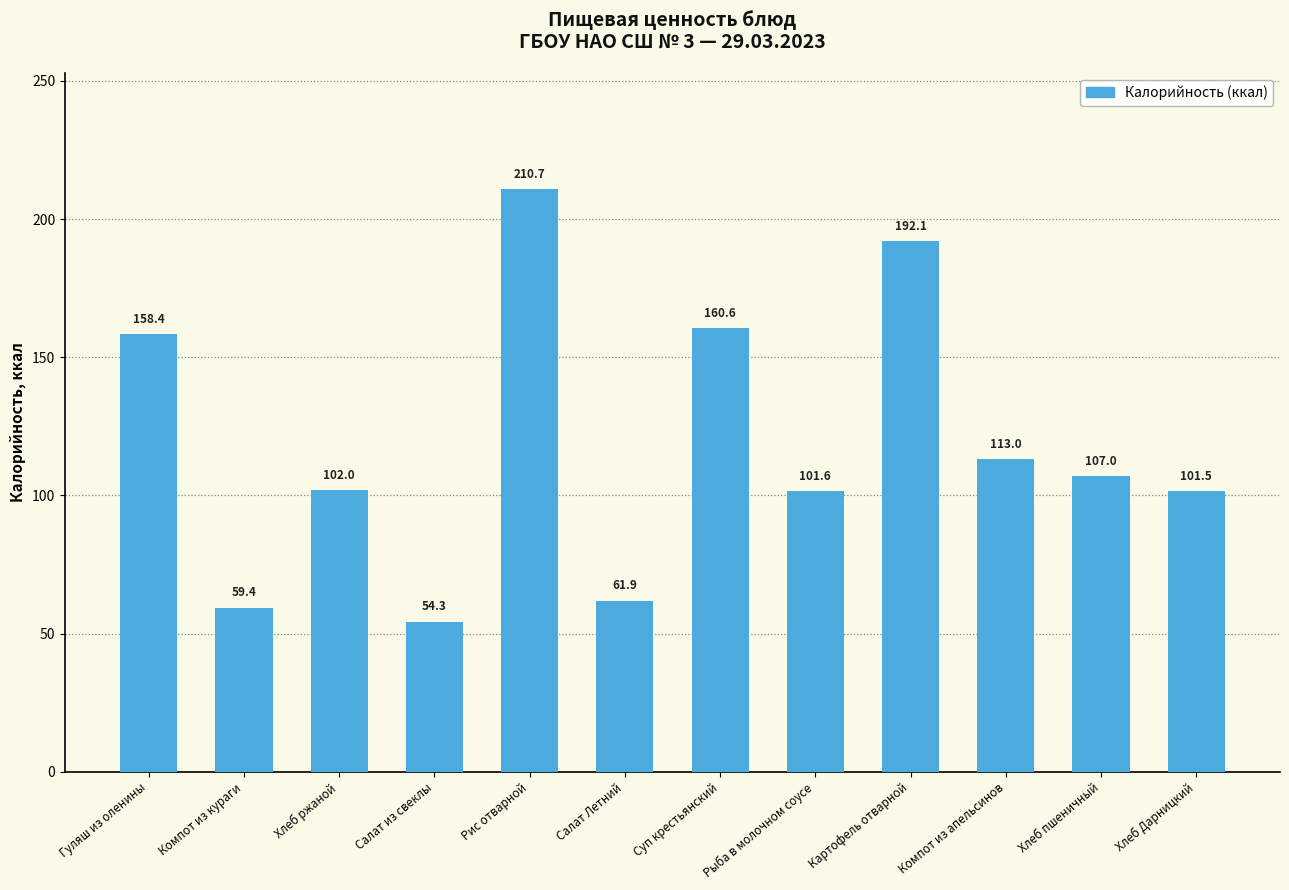

Rank the categories by value from highest to lowest.

Рис отварной, Картофель отварной, Суп крестьянский, Гуляш из оленины, Компот из апельсинов, Хлеб пшеничный, Хлеб ржаной, Рыба в молочном соусе, Хлеб Дарницкий, Салат Летний, Компот из кураги, Салат из свеклы